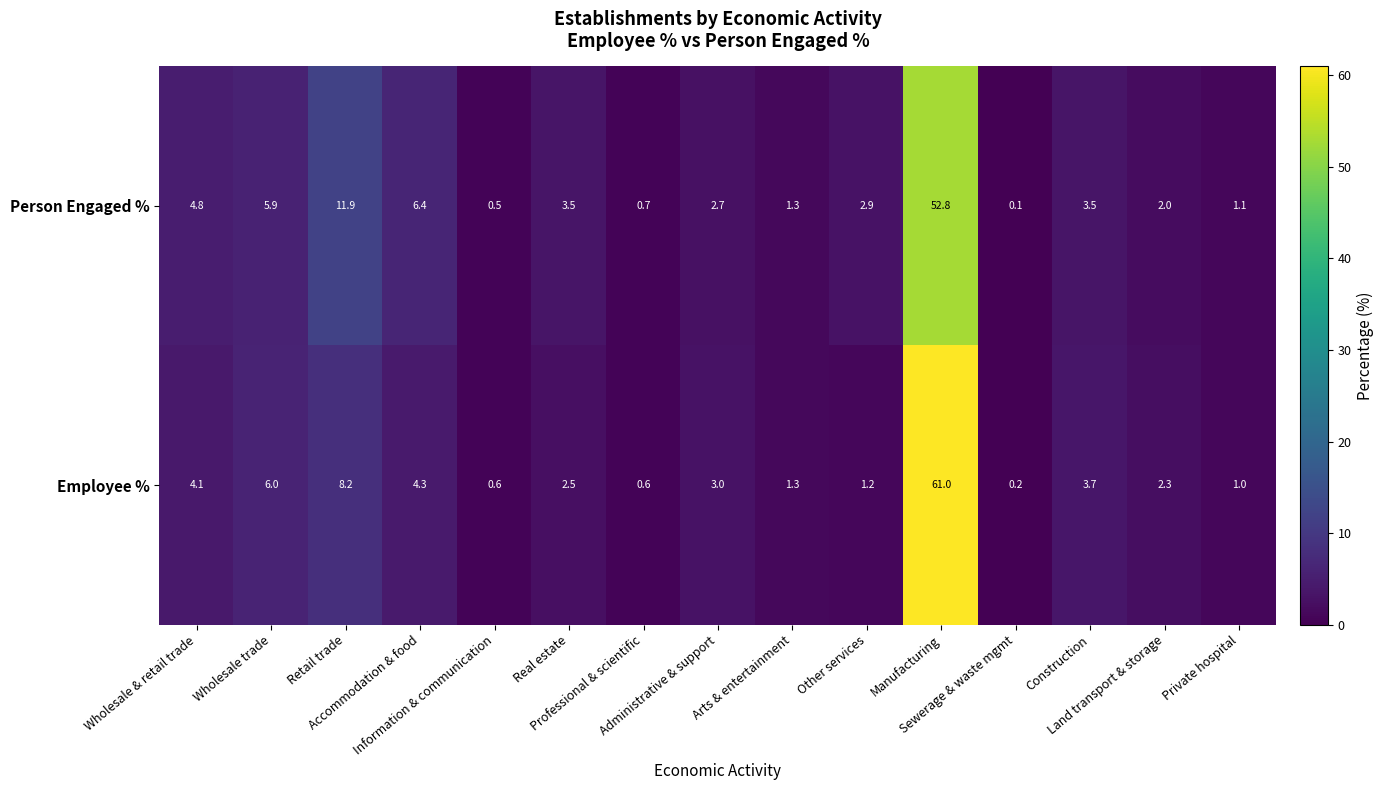

What is the average value of the Person Engaged % series?

6.7